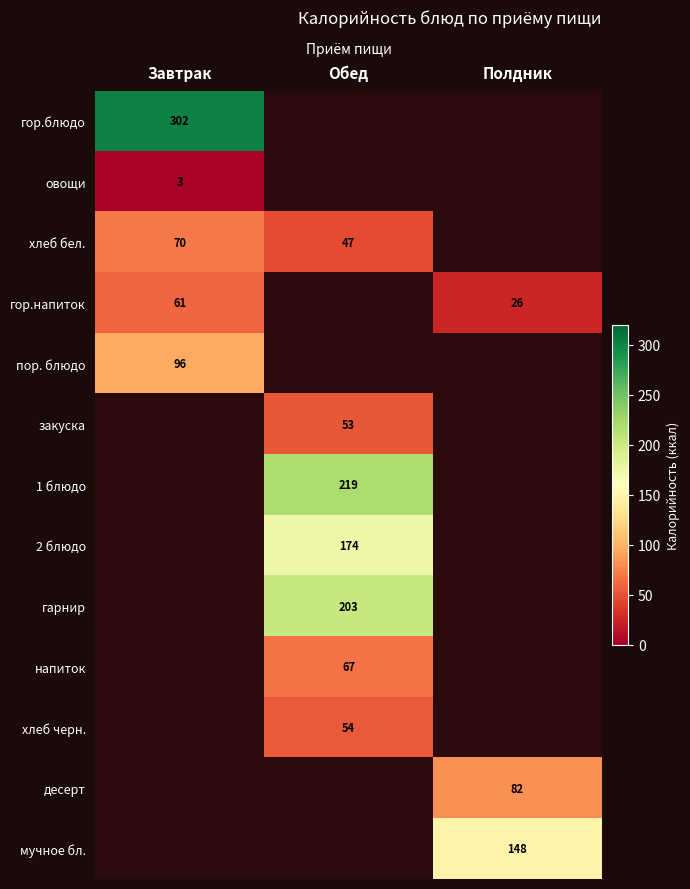

Is it true that гарнир equals 203 at Обед?

True